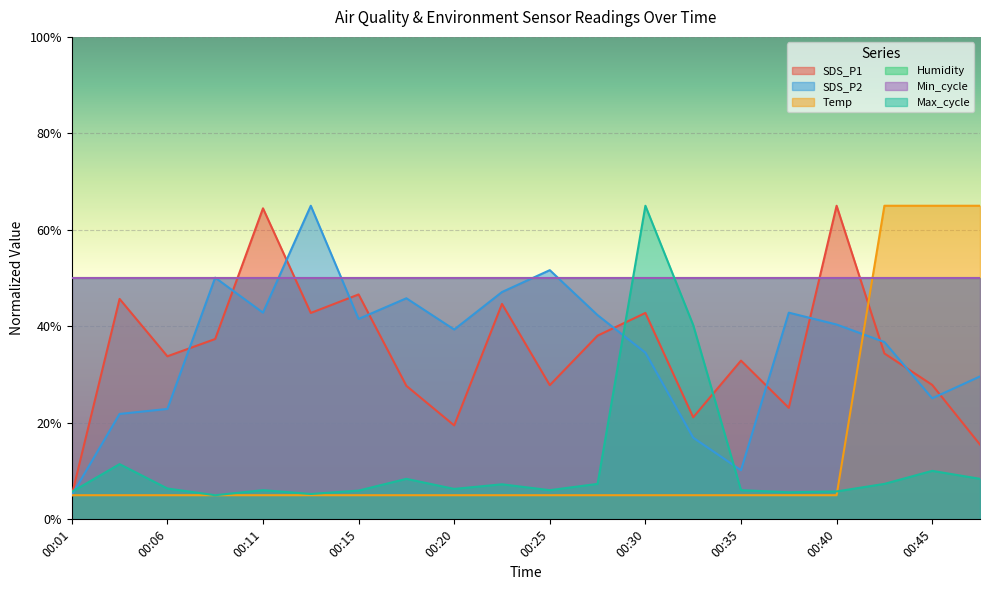

What is the lowest value of the Temp series?

5.0